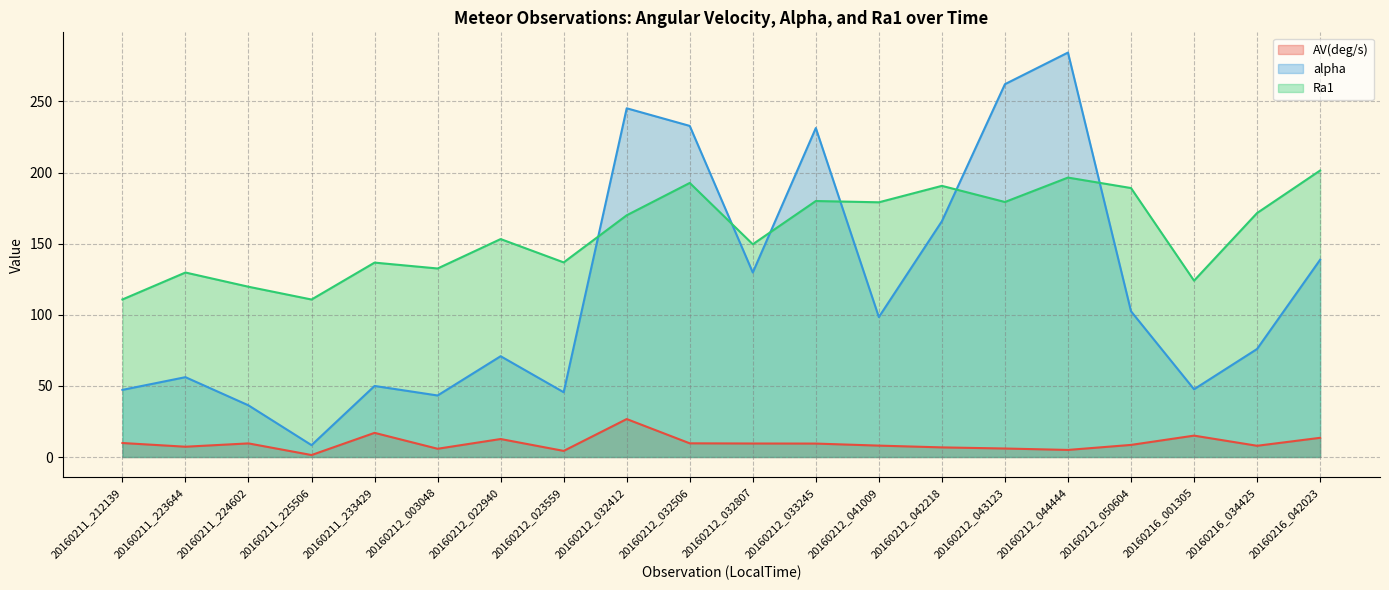

What is the difference between the maximum and minimum values in the Ra1 series?

90.7